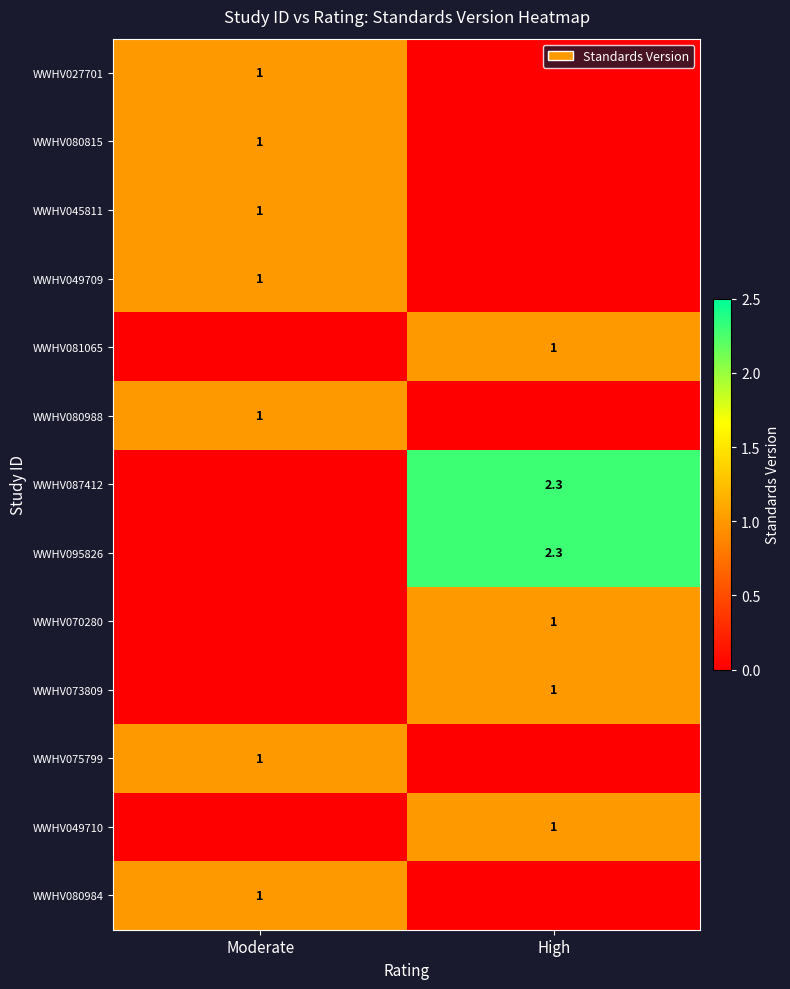

The WWHV045811 series shows 0.6 at Moderate. True or false?

False